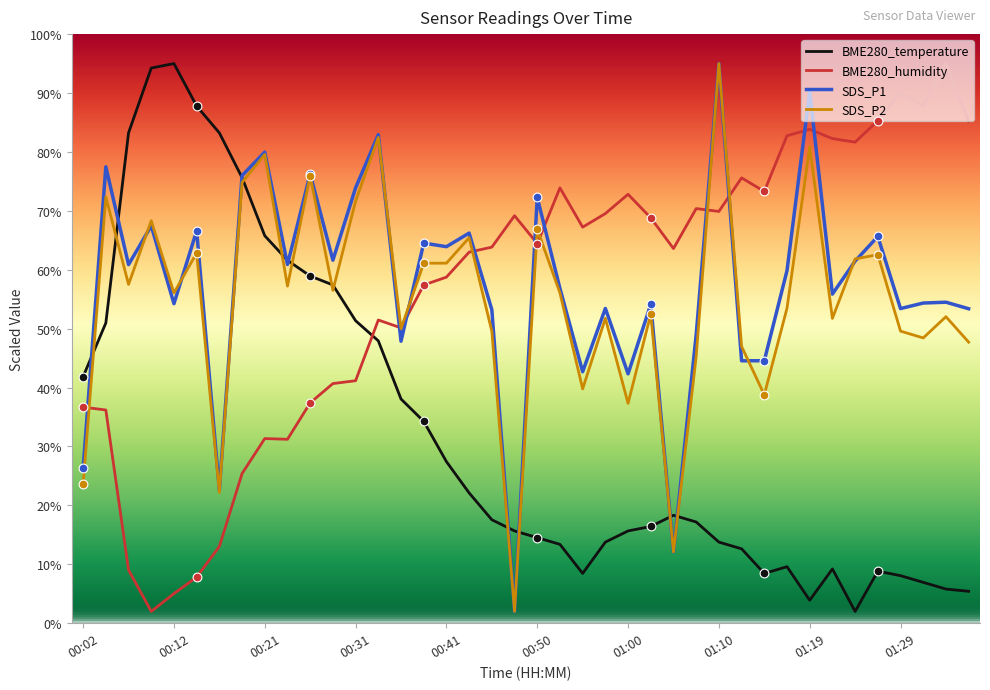

Which series ends up on top after the final intersection of BME280_humidity and SDS_P1?

BME280_humidity